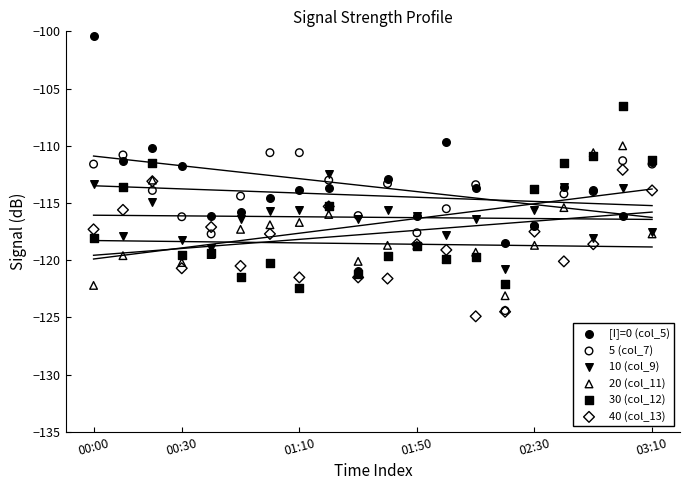

Which series has the largest Y range (max minus min)?

[I]=0 (col_5)